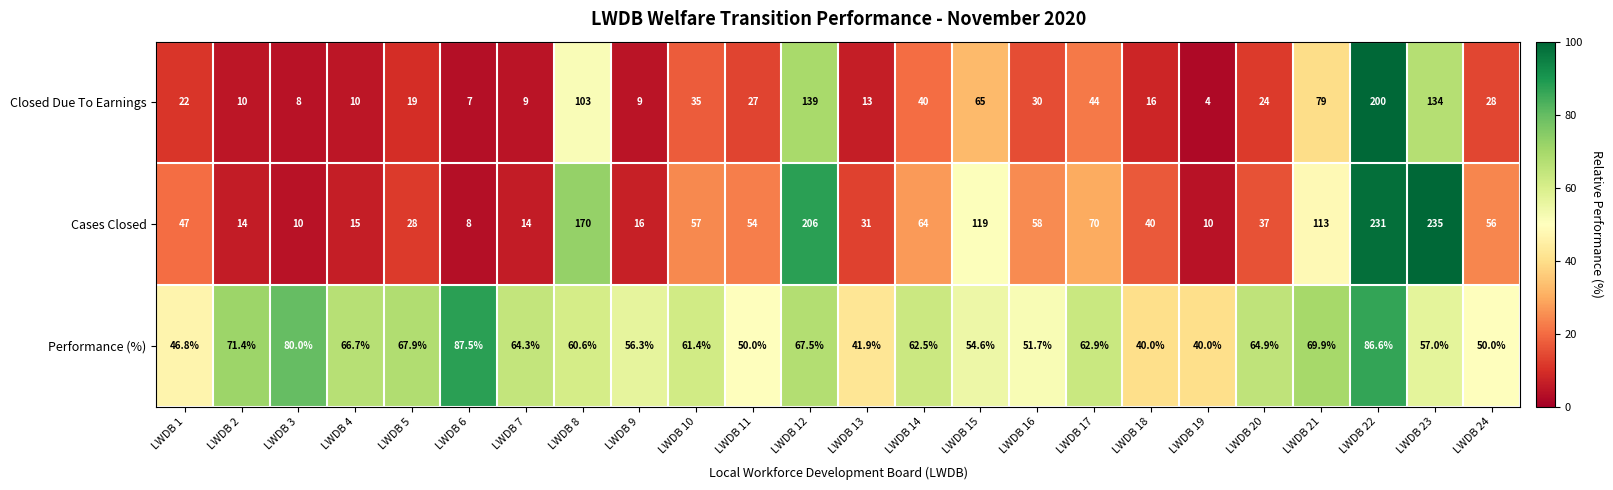

Where is Closed Due To Earnings nearest to the value 102?

LWDB 8